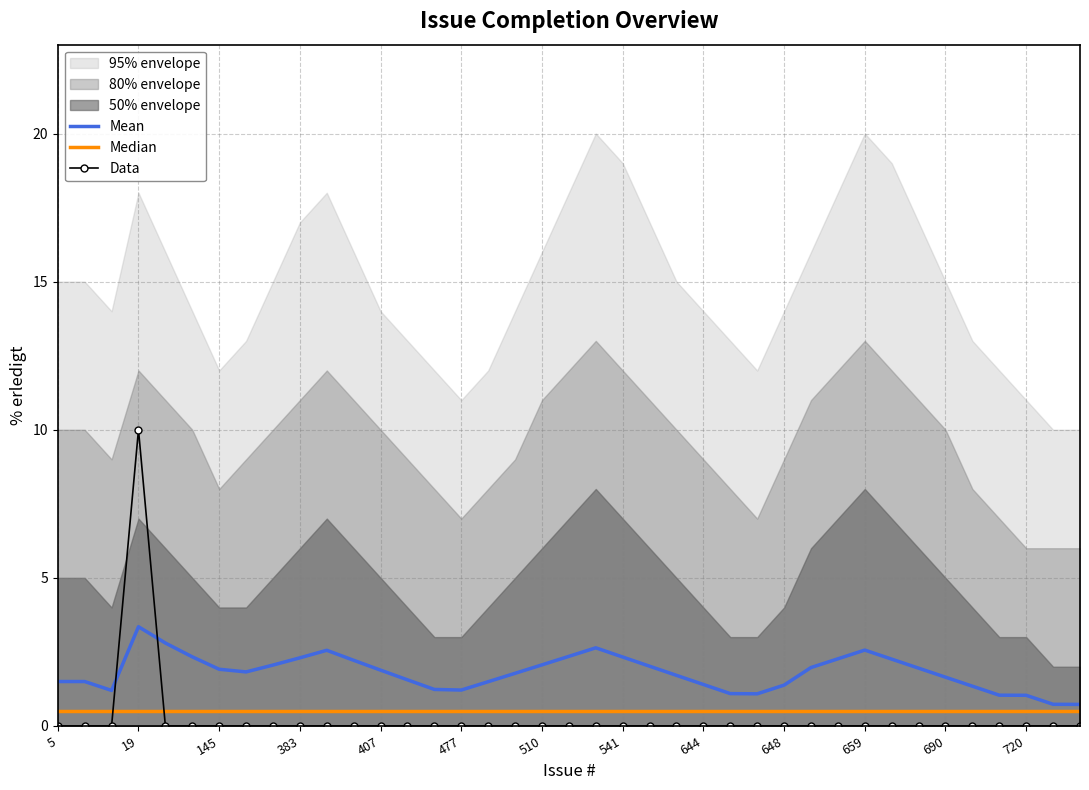

Where is Median nearest to the value 0?

5